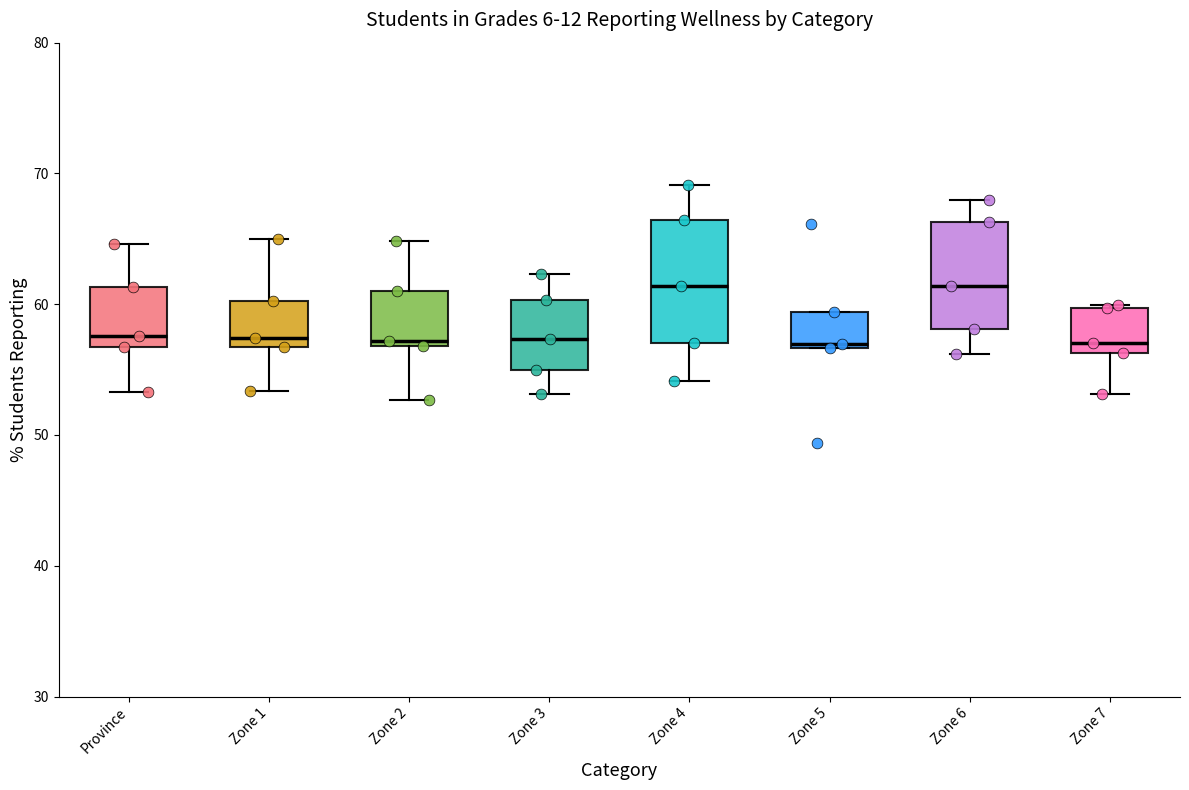

Comparing the boxes themselves (not the whiskers), which one is the tallest?

Zone 4